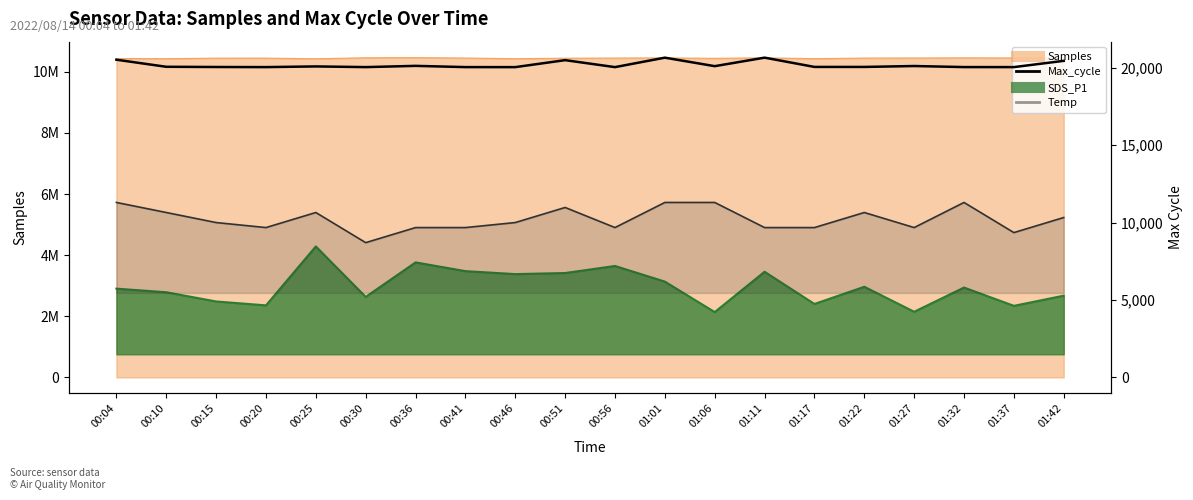

Where does the data first go above 20070?

00:04